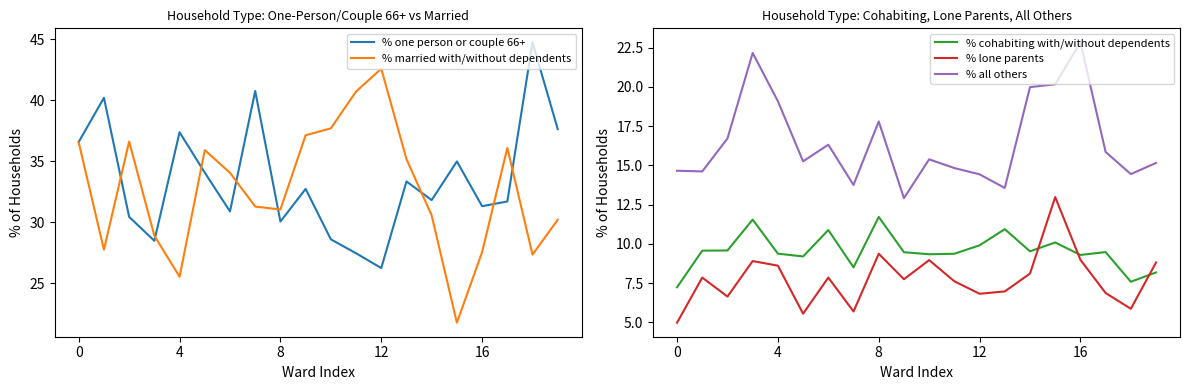

True or false: % all others and % married with/without dependents cross at least once.

False